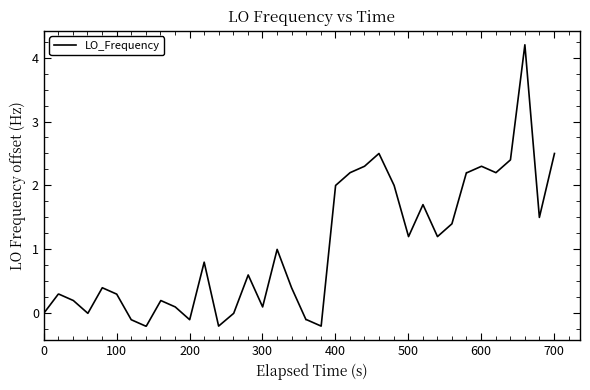

What is the maximum value shown in the chart?

4.2